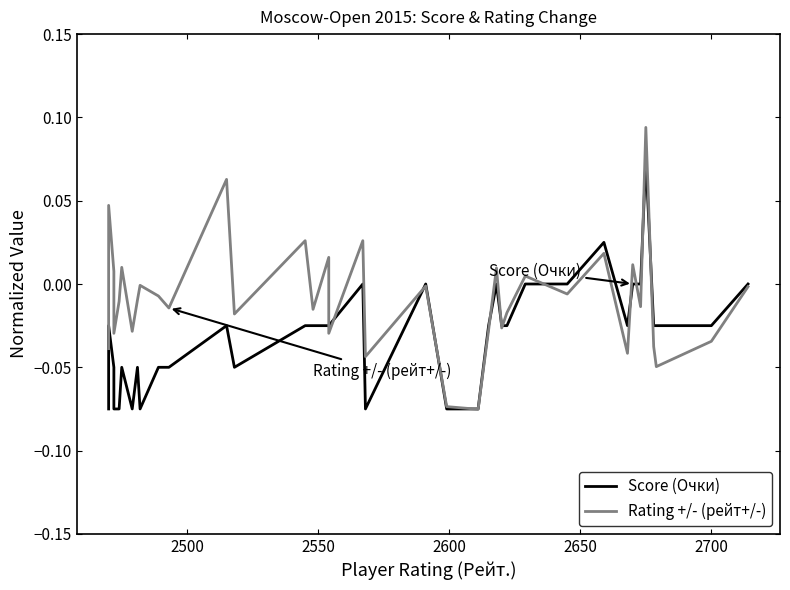

Does the chart have visible grid lines?

No